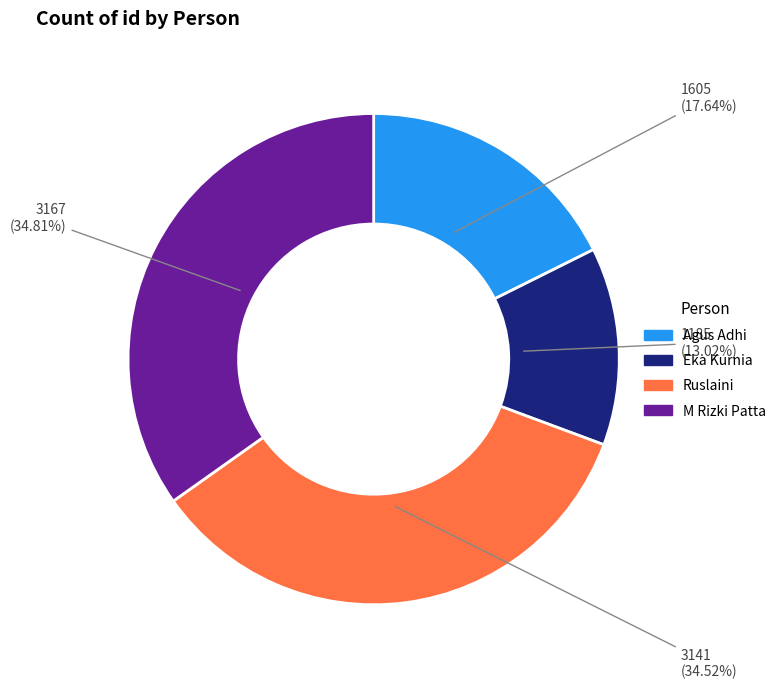

What is the ratio of the value at M Rizki Patta to the value at Ruslaini?

1.0